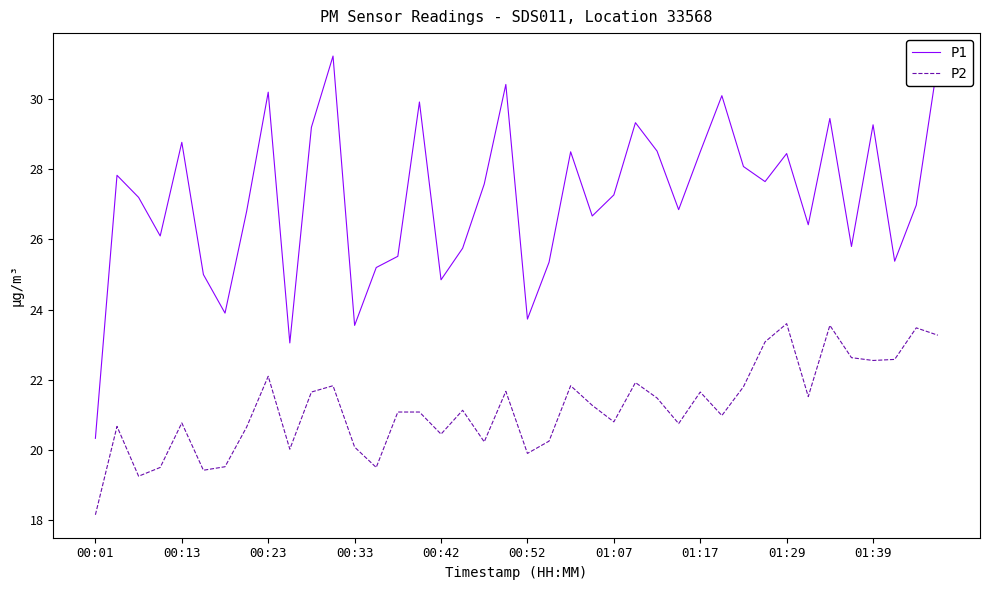

Which series has the largest range (max minus min)?

P1